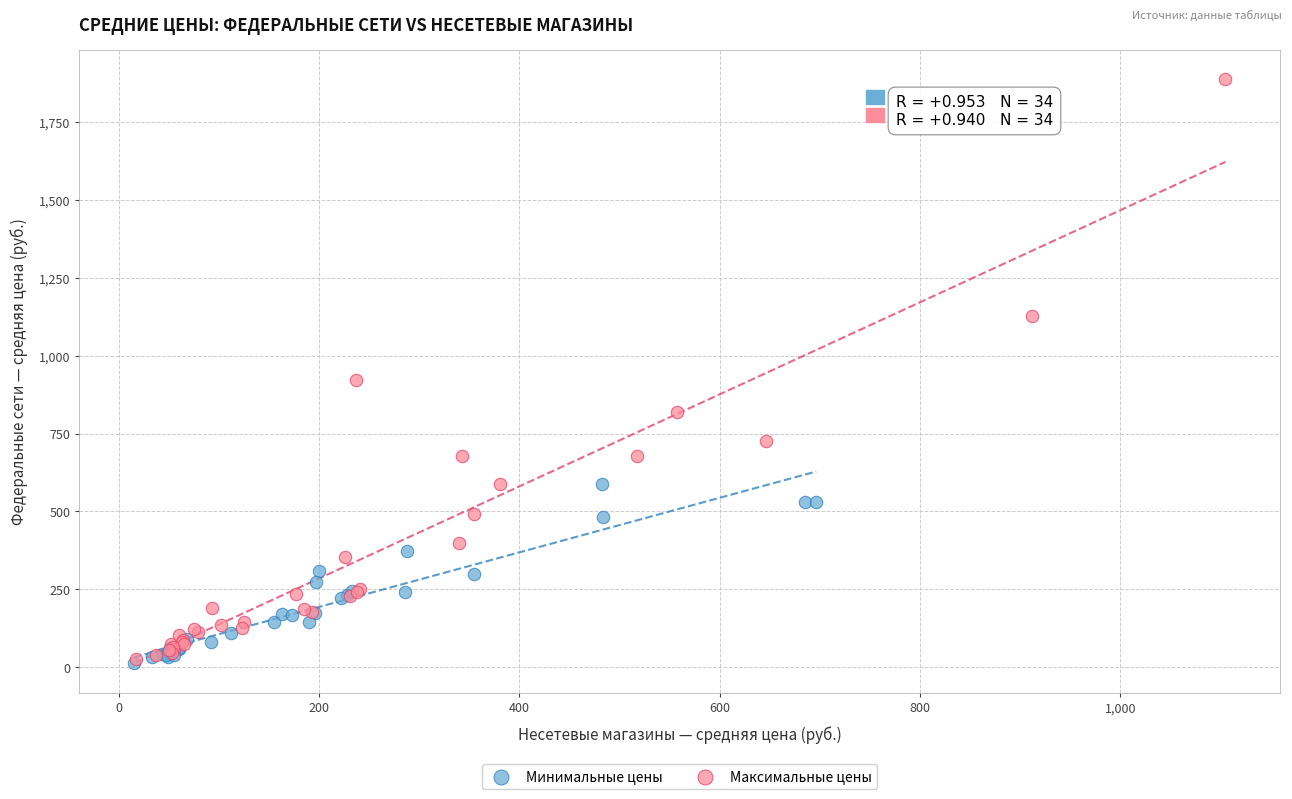

Which series has the largest Y range (max minus min)?

Максимальные цены